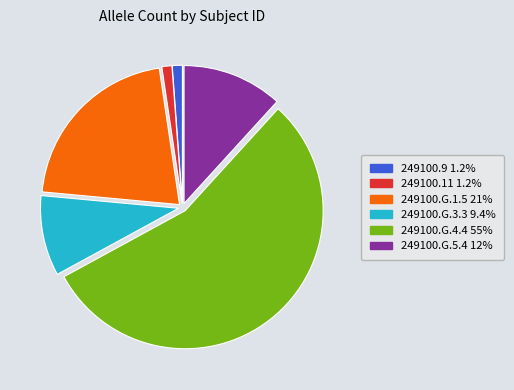

Which category accounts for the majority?

249100.G.4.4